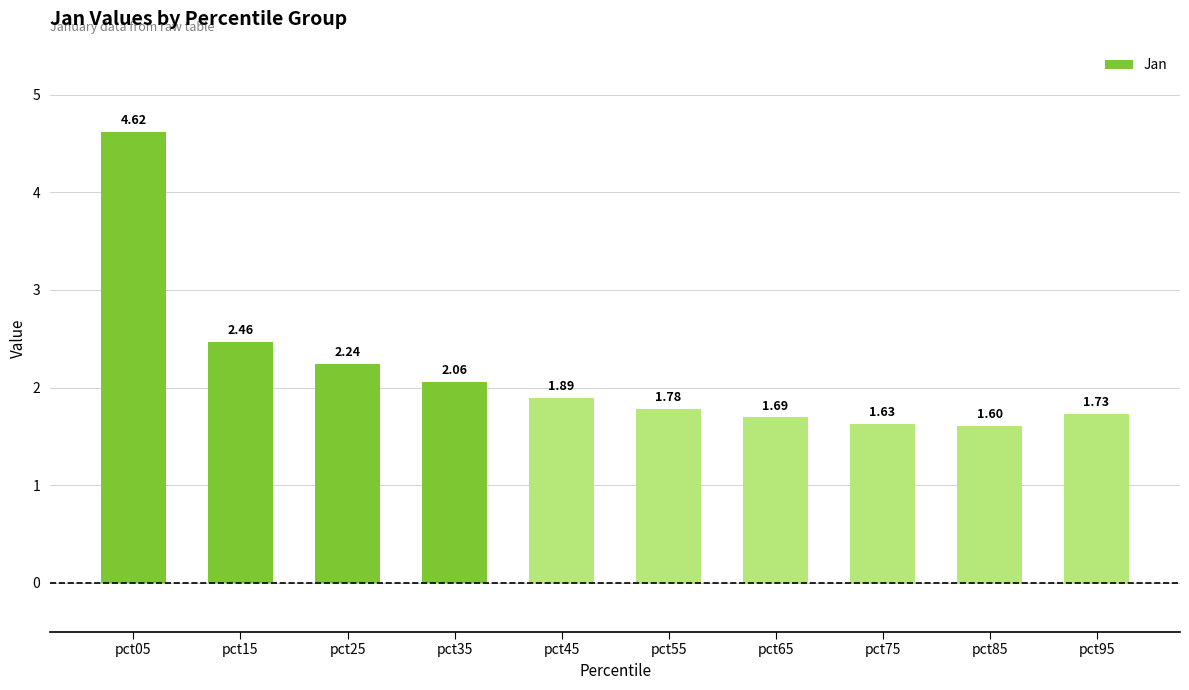

Rank the categories by value from highest to lowest.

pct05, pct15, pct25, pct35, pct45, pct55, pct95, pct65, pct75, pct85